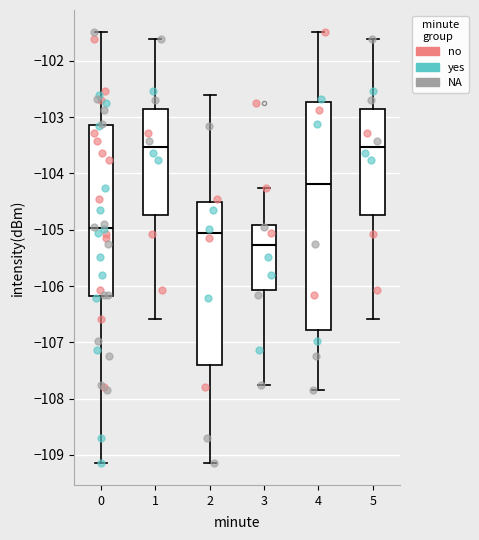

Reading left to right, read every box against the y-axis: the position of its median line, the range the box covers, and the ends of its whiskers. The values are not printed on the chart, so give them approximately, as read against the axis.

0: median -105.0, box -106.2 to -103.1, whiskers -109.1 to -101.5
1: median -103.5, box -104.7 to -102.8, whiskers -106.6 to -101.6
2: median -105.1, box -107.4 to -104.5, whiskers -109.1 to -102.6
3: median -105.3, box -106.1 to -104.9, whiskers -107.7 to -104.3
4: median -104.2, box -106.8 to -102.7, whiskers -107.8 to -101.5
5: median -103.5, box -104.7 to -102.8, whiskers -106.6 to -101.6